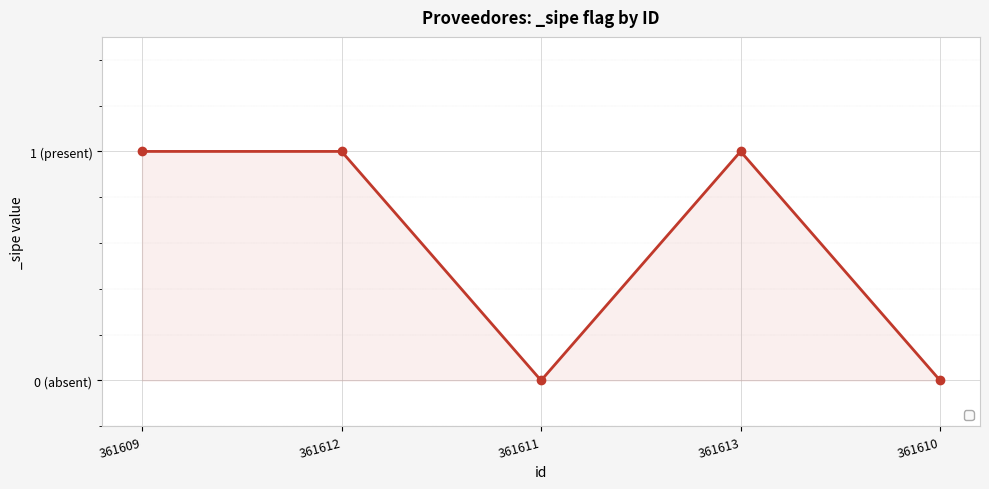

What is the value of the 2nd point from the left?

1